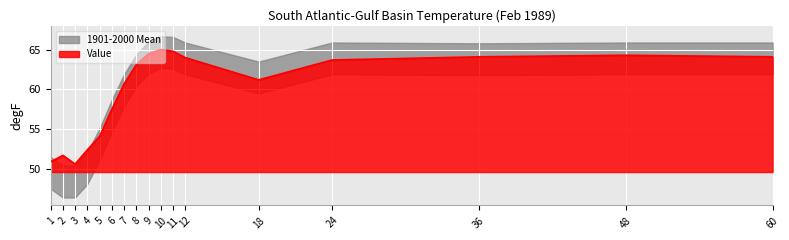

At which category does the data reach its first local peak?

2